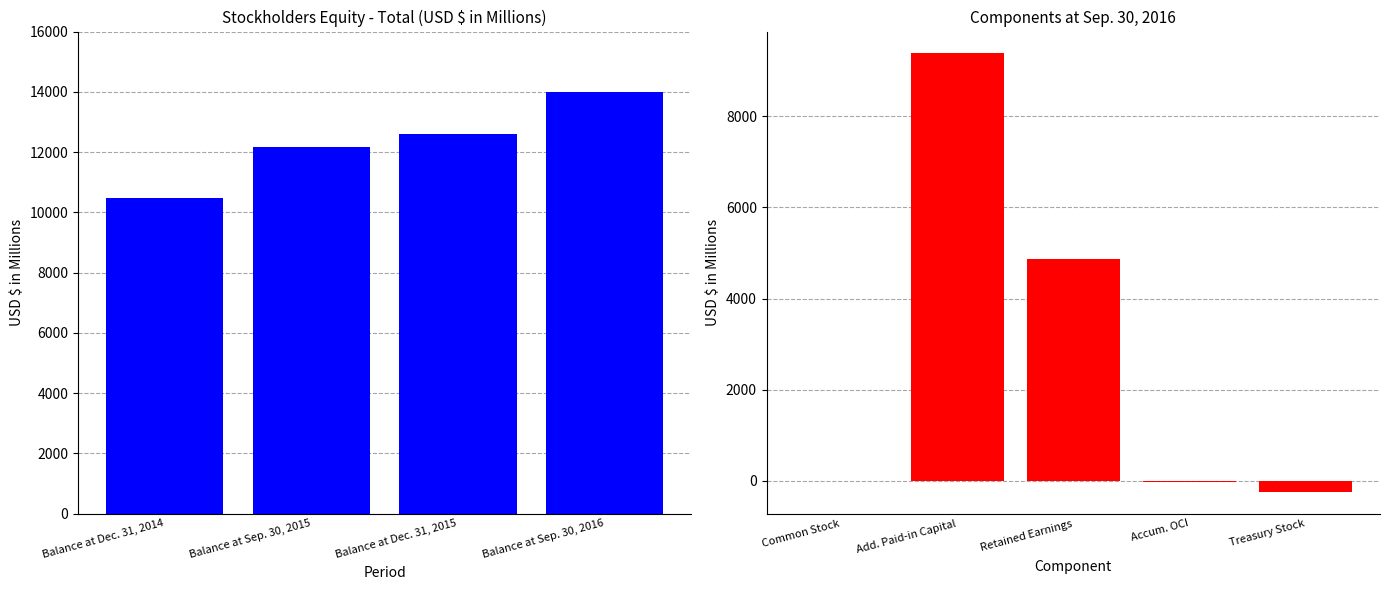

At which label does the data first exceed 12604?

Balance at Sep. 30, 2016